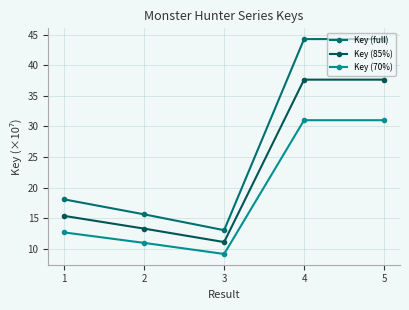

What is the smallest value displayed?

9.1